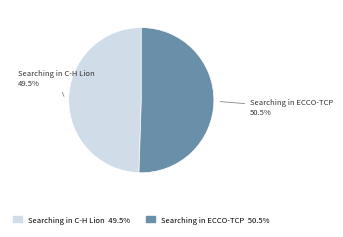

Is the sum of Searching in C-H Lion and Searching in ECCO-TCP greater than half?

Yes